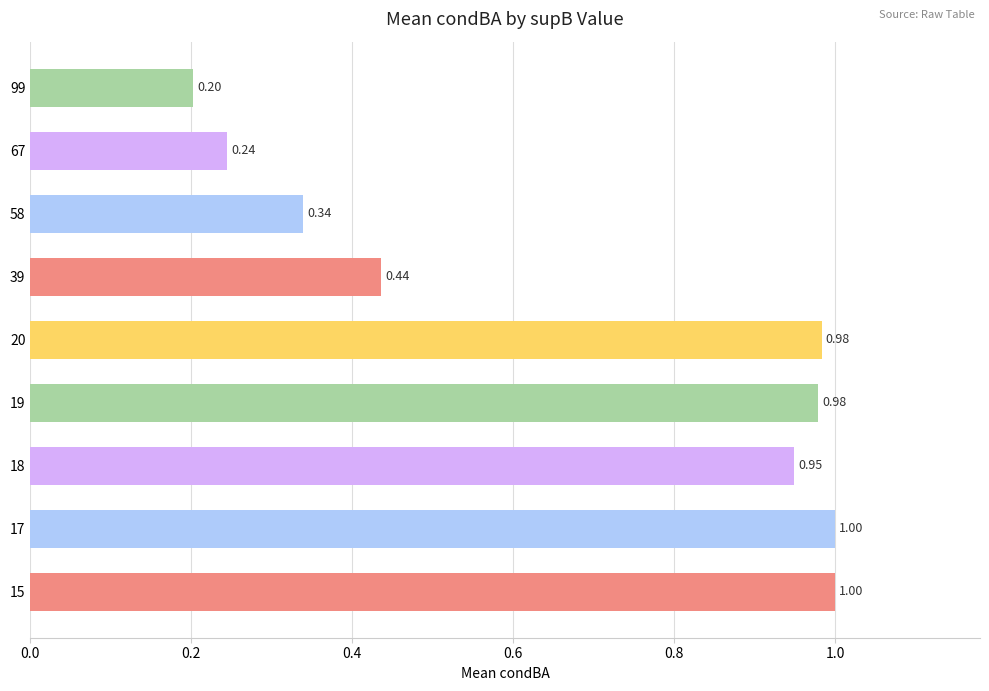

Which category has the lowest value across all series?

99